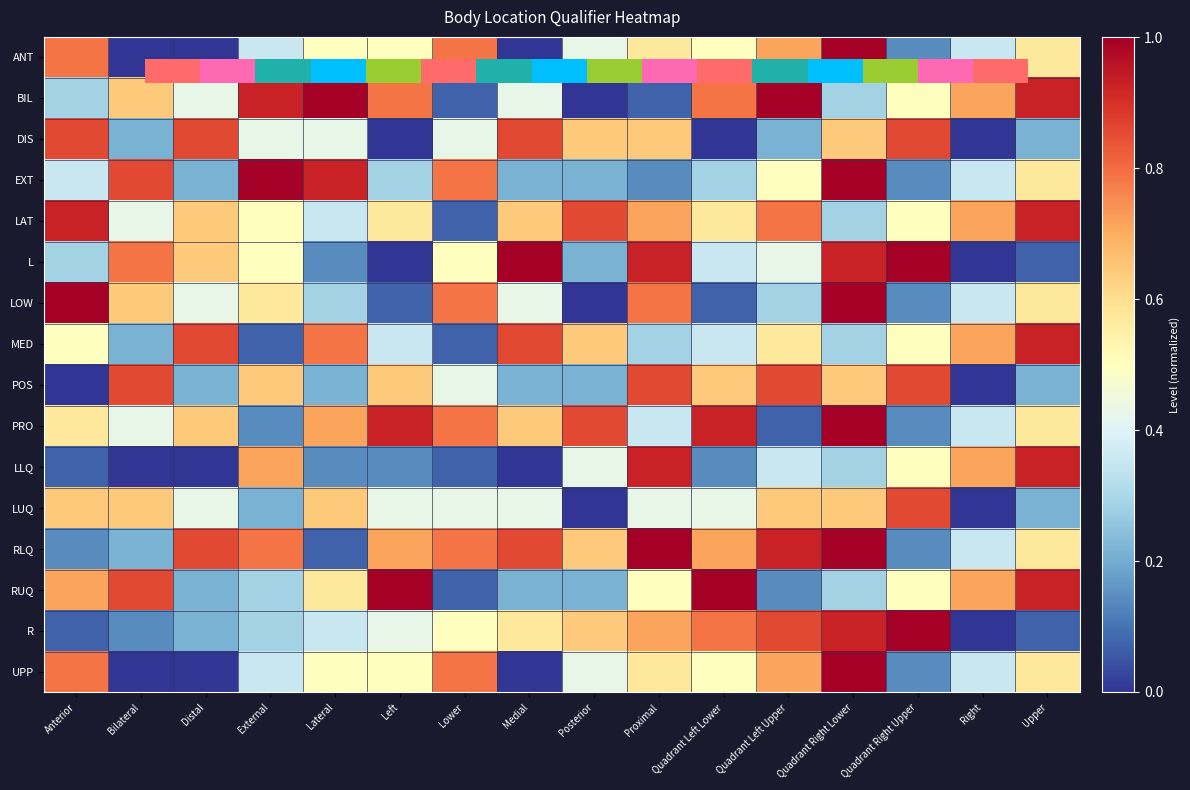

The R series shows 0.2 at Distal. True or false?

True